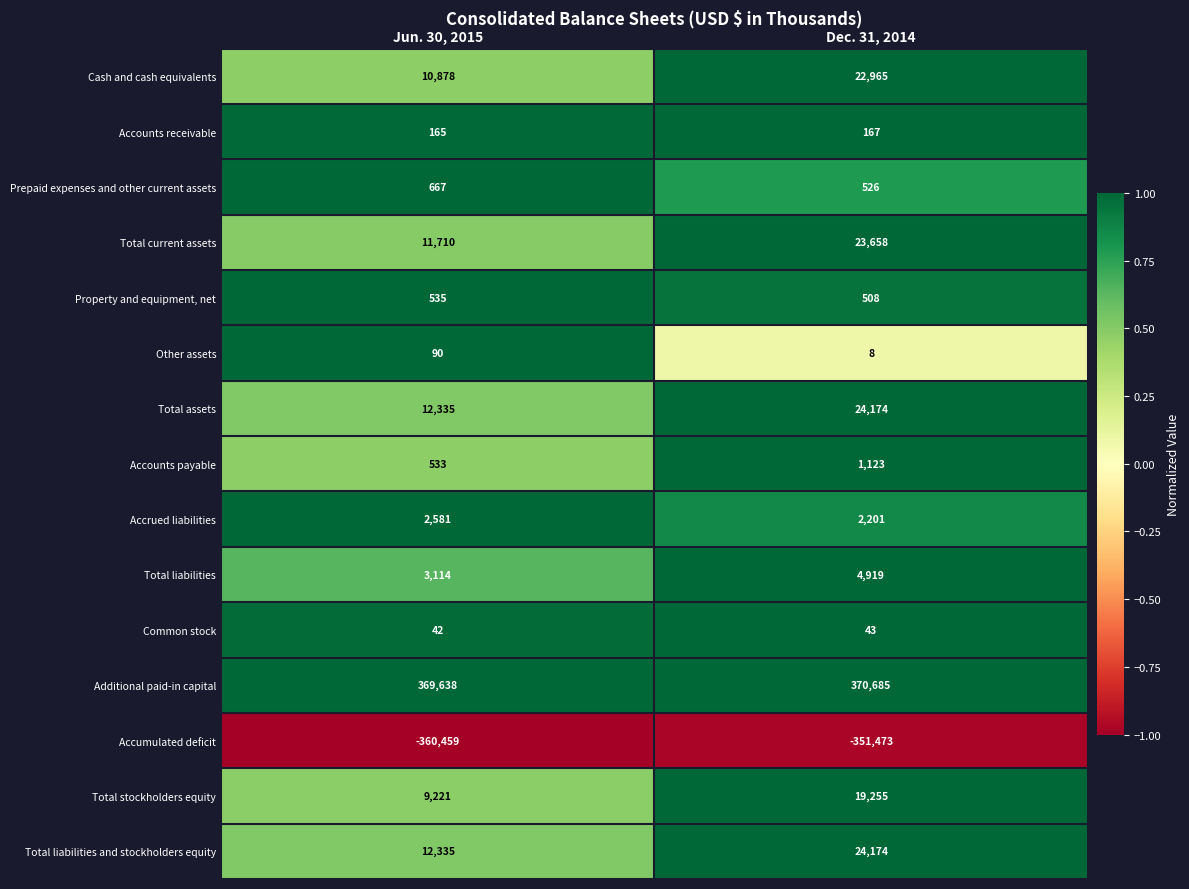

Count the number of categories in the chart.

2